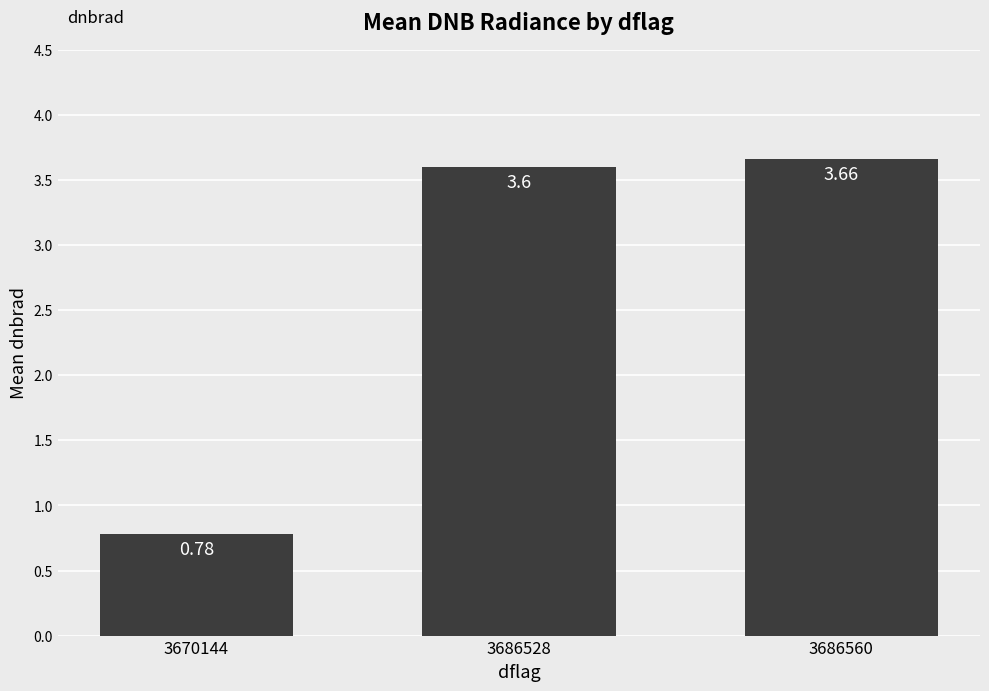

How many values are below 3?

1